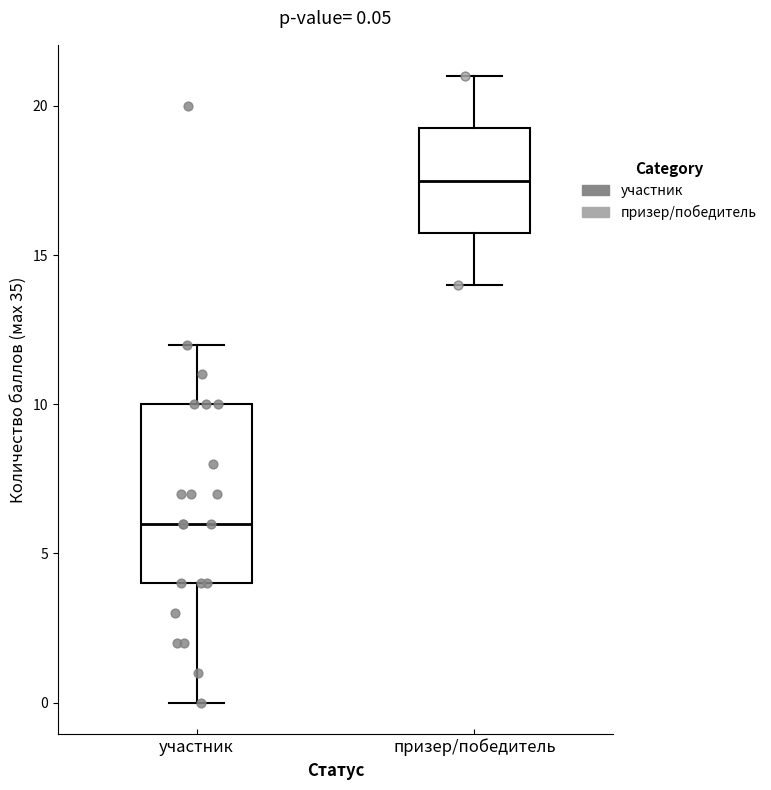

Which box's median line is the lowest?

участник